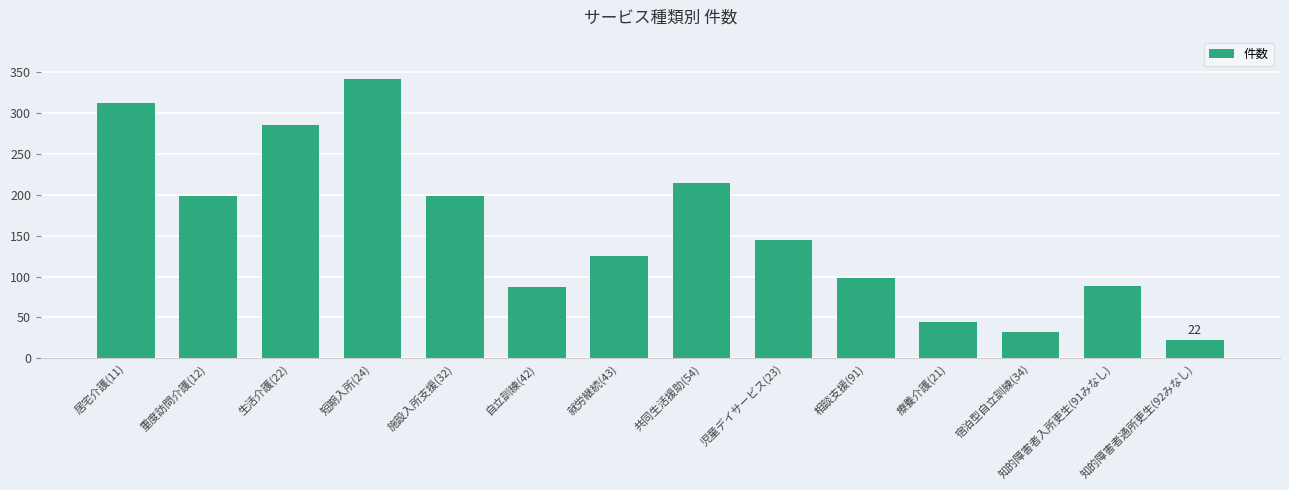

What is the label of the 9th bar from the left?

児童デイサービス(23)